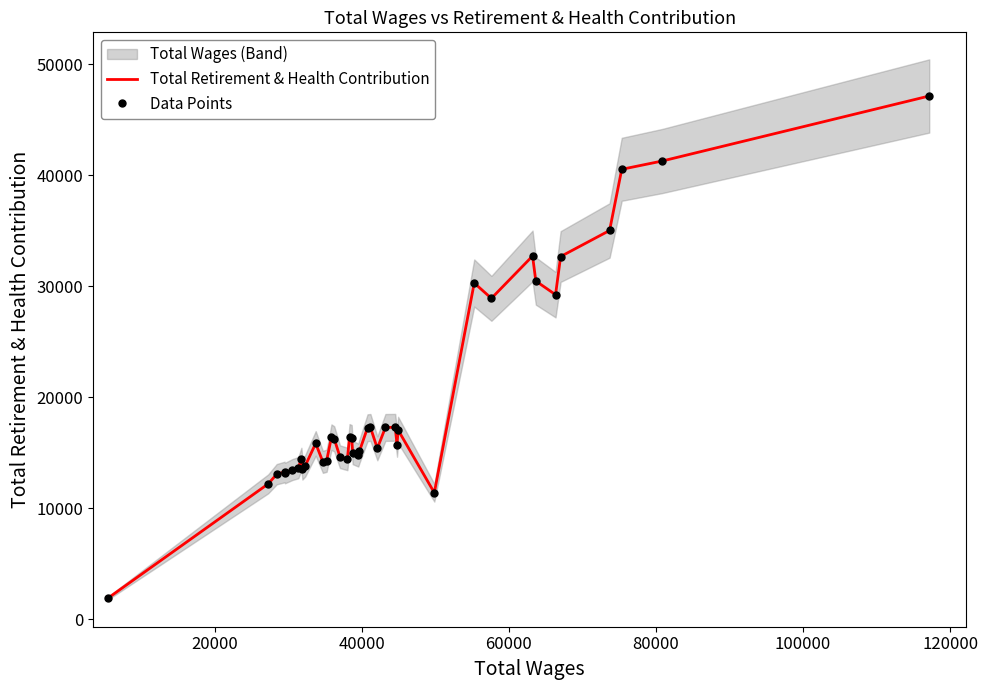

Count the number of categories in the chart.

40